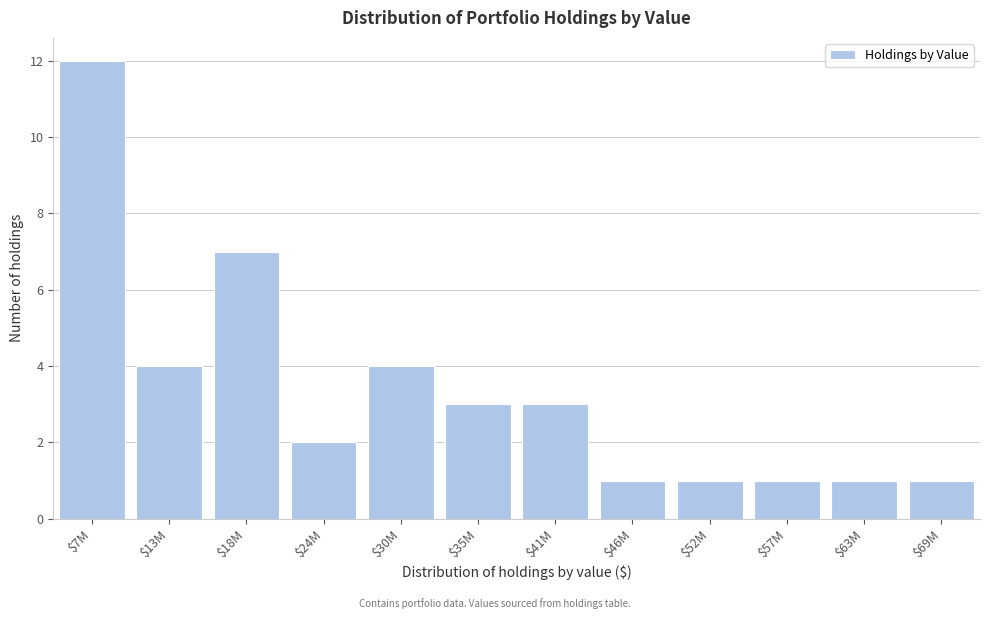

Reading right to left, what are all the values shown in this chart?

1	1	1	1	1	3	3	4	2	7	4	12